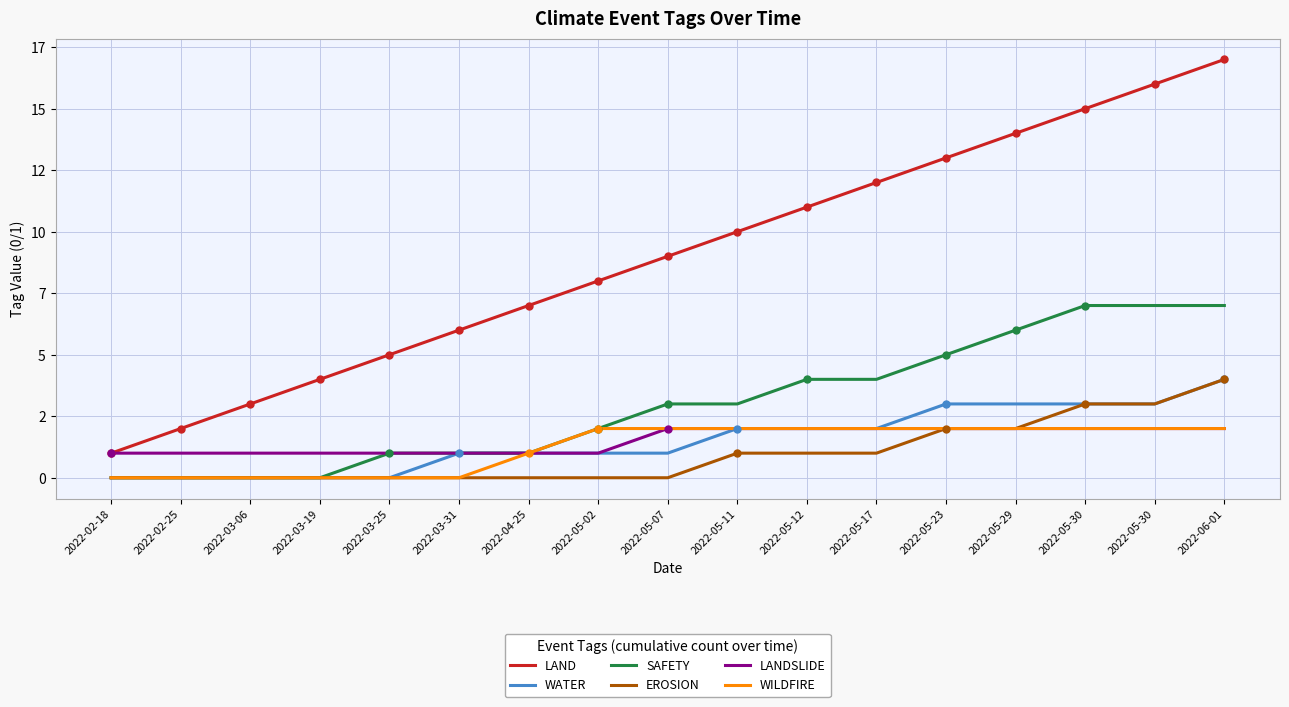

True or false: WILDFIRE has a value of 3 at 2022-05-30.

False